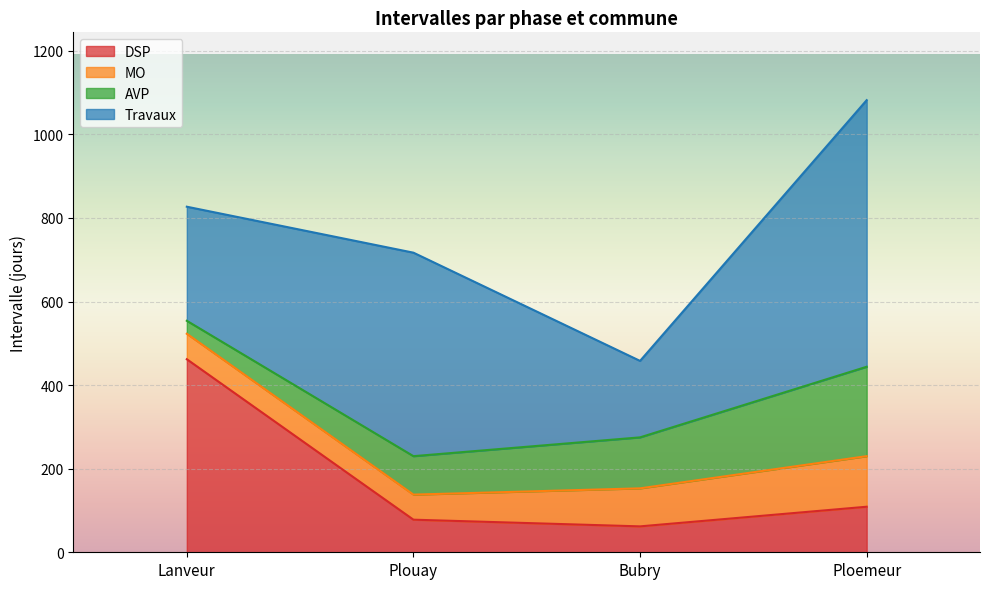

Is it true that DSP equals 78 at Plouay?

True